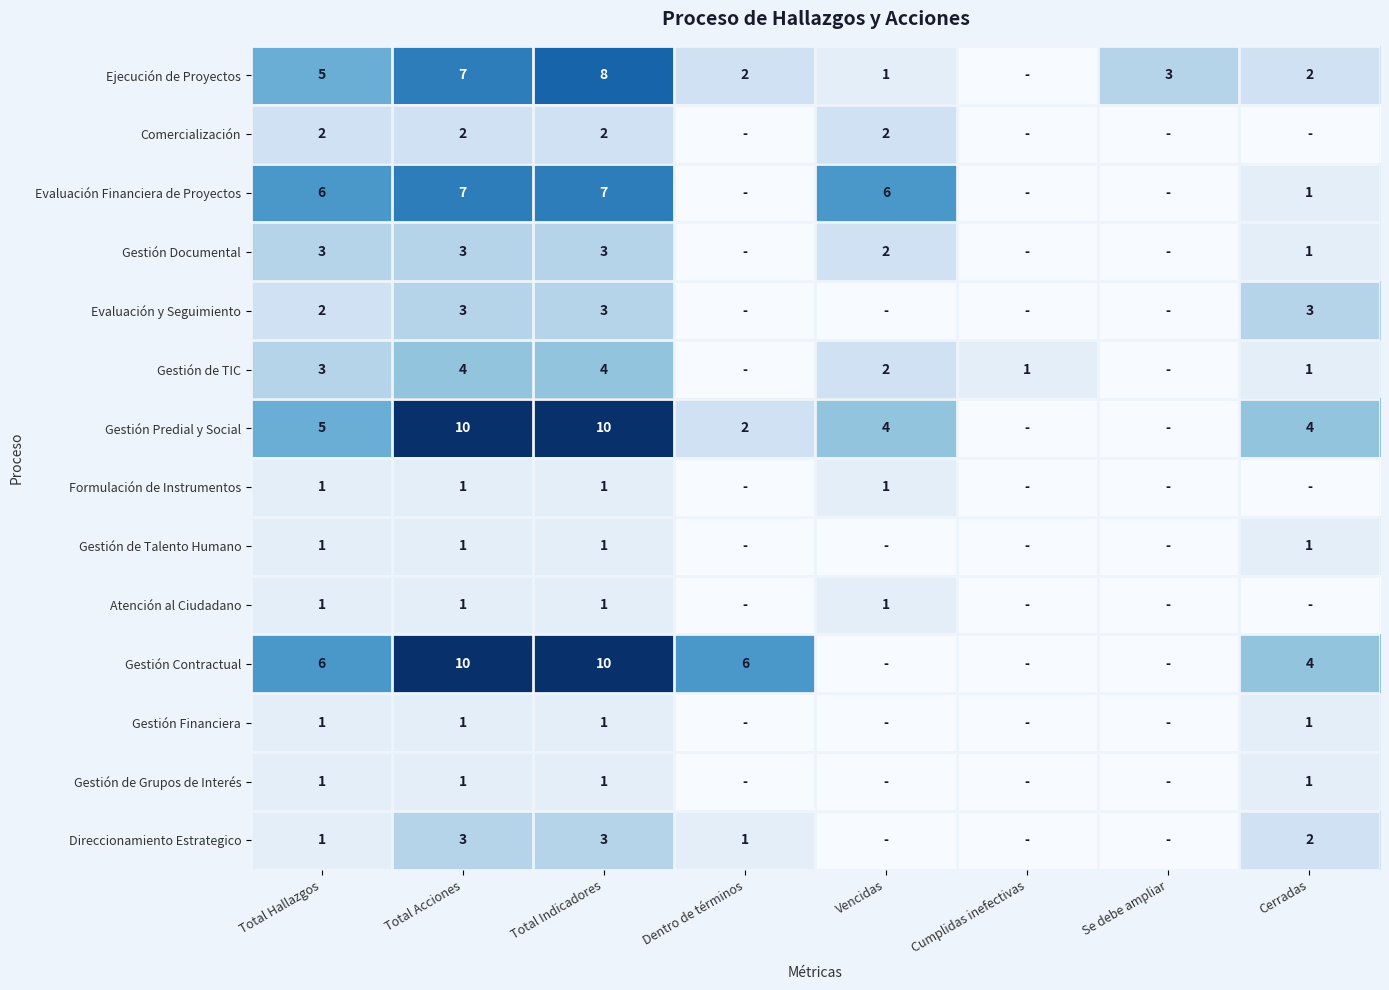

What is the sum of the Evaluación Financiera de Proyectos values at Total Hallazgos and Cerradas?

7